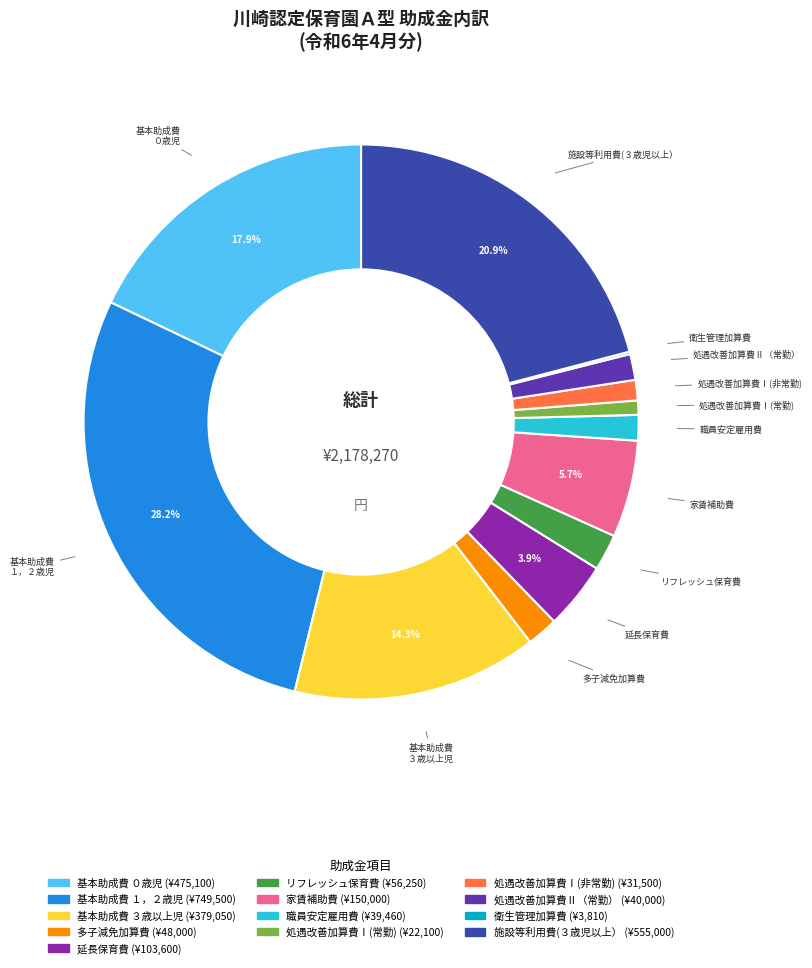

Does any single category account for the majority?

No